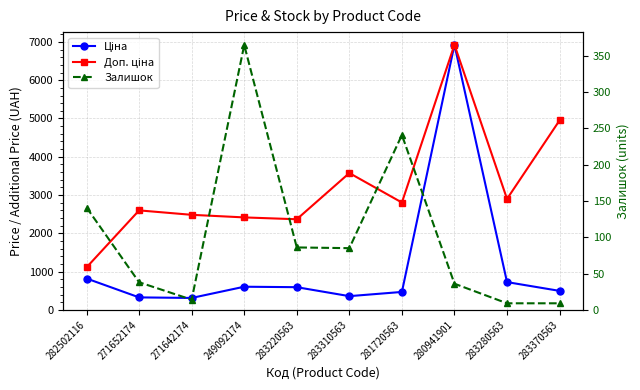

The value of Доп. ціна at 282502116 is 526.4. True or false?

False